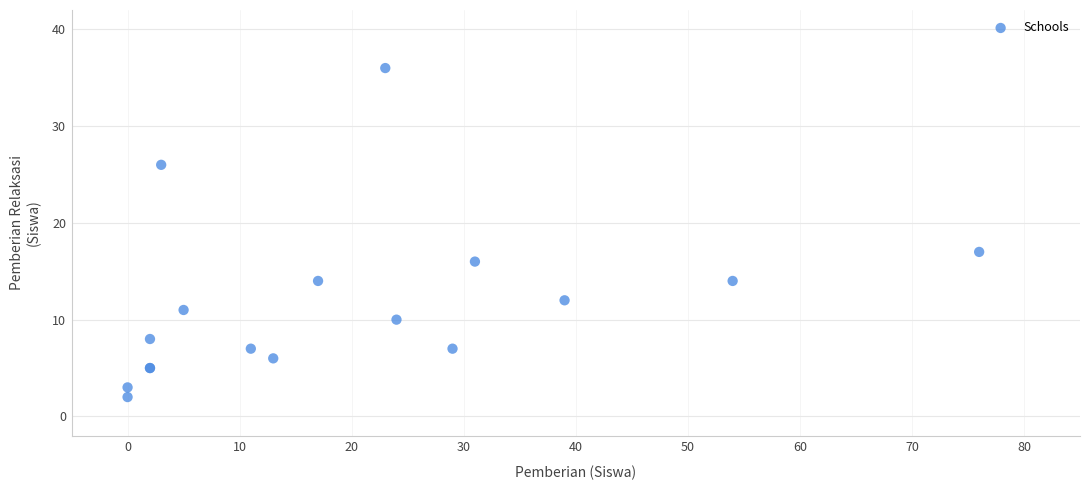

What Y value in the scatter plot is closest to 19?

17